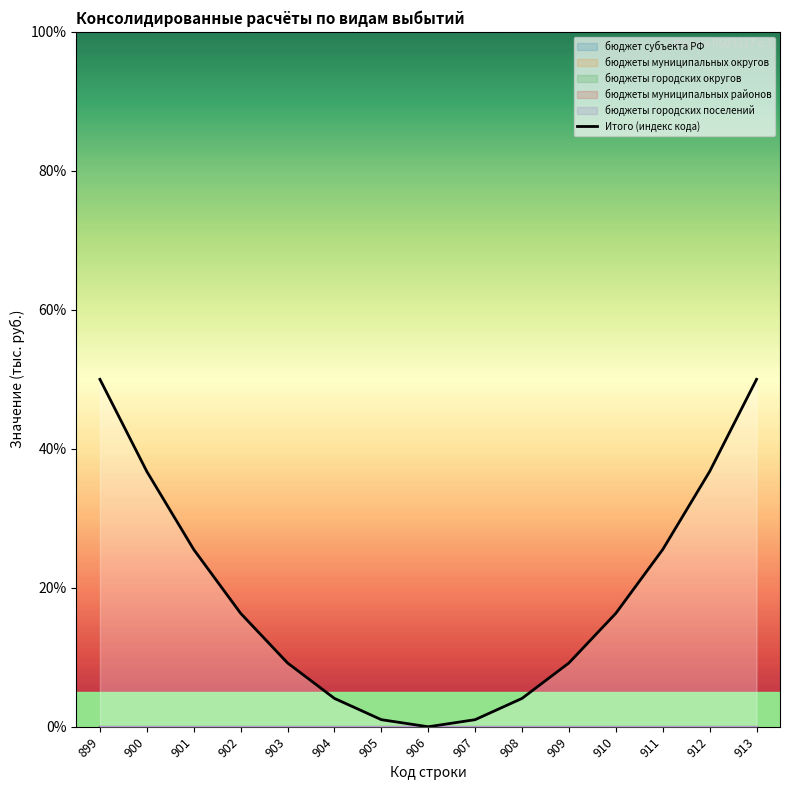

How many categories are shown in the chart?

15